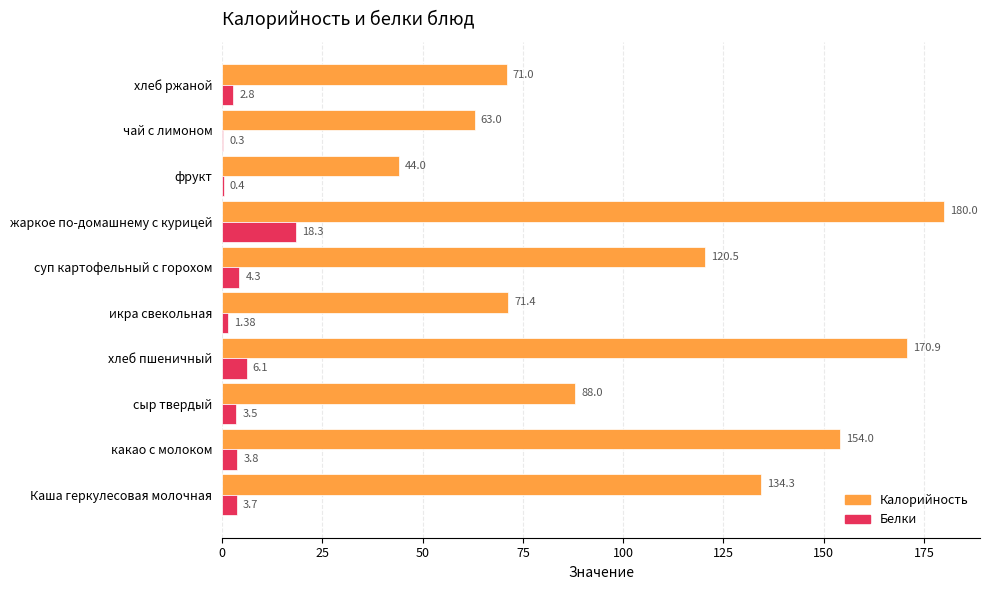

Where is Белки nearest to the value 9?

хлеб пшеничный